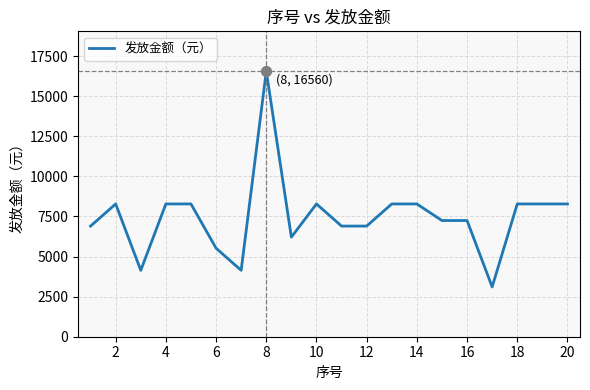

What is the difference between the maximum and minimum values?

13455